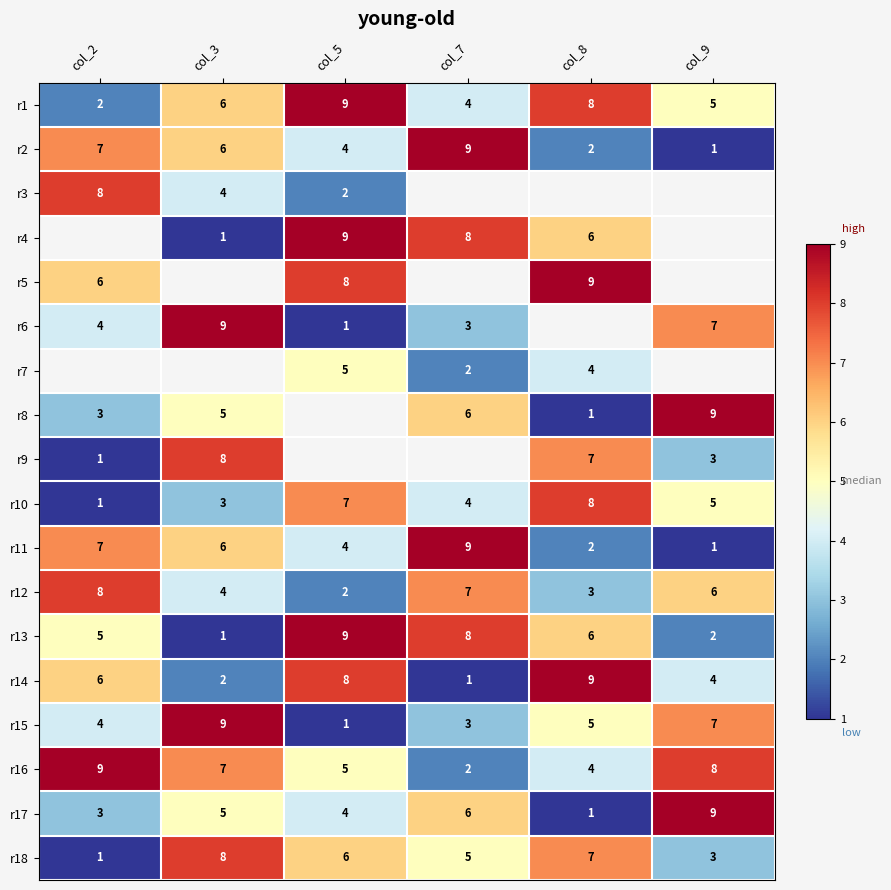

At which label does r2 reach its peak?

col_7